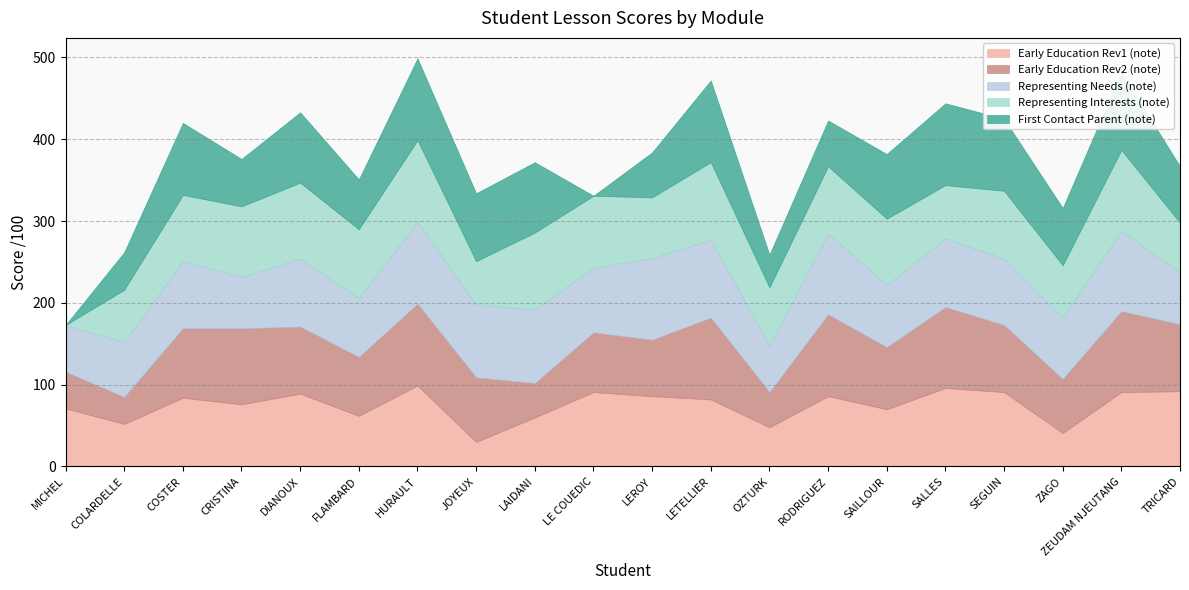

What is the difference between the maximum and second lowest values in the Early Education Rev1 (note) series?

58